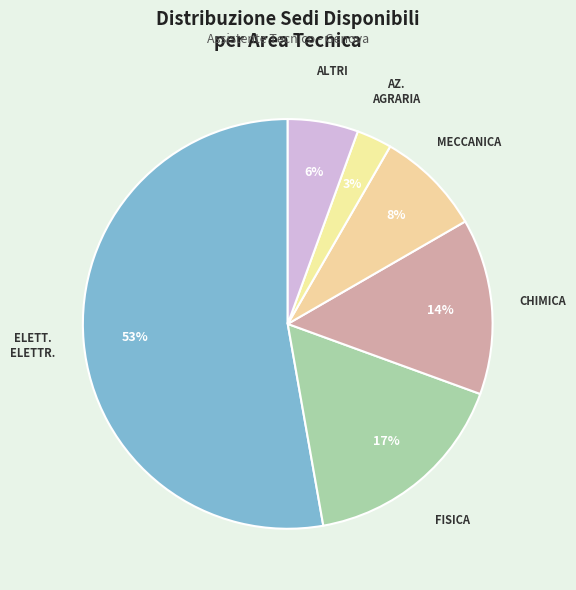

Count the number of slices in the pie.

6